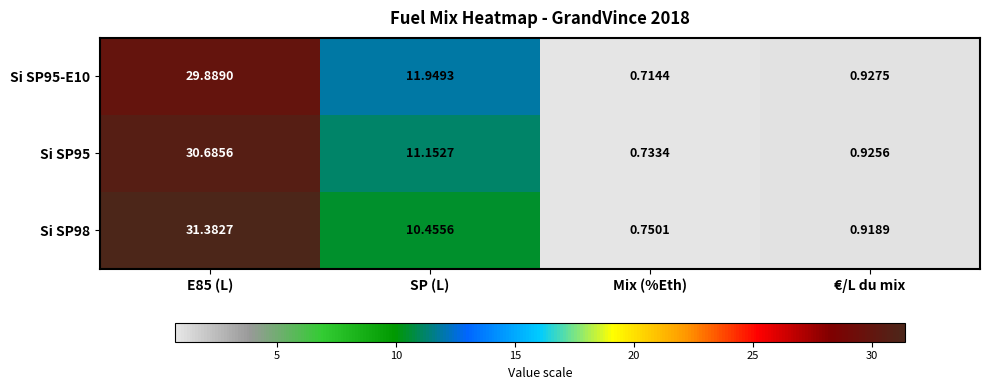

At which category does the chart reach its minimum across all series?

Mix (%Eth)